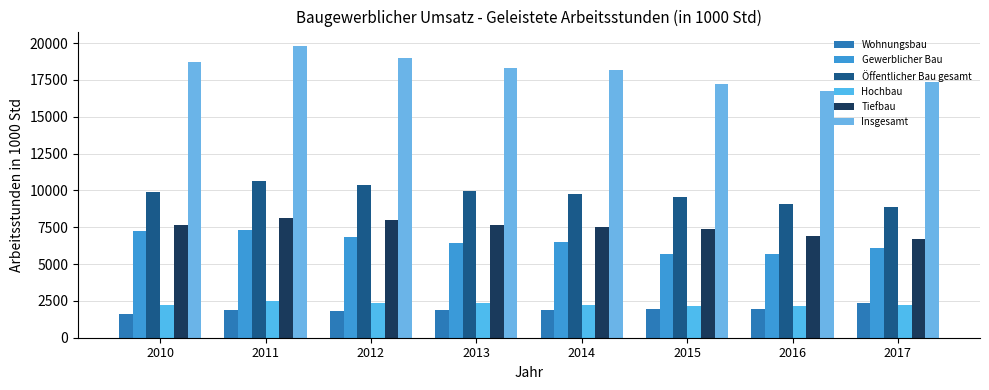

Rank the series by their maximum value, from highest to lowest.

Insgesamt, Öffentlicher Bau gesamt, Tiefbau, Gewerblicher Bau, Hochbau, Wohnungsbau